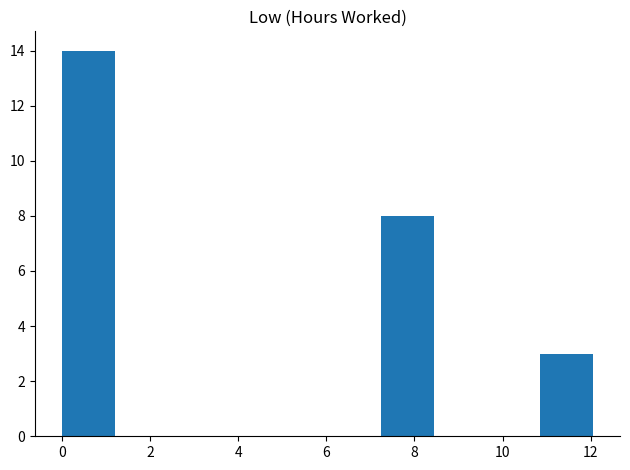

Reading left to right, transcribe this chart: for each bar, give the range it covers on the x-axis and its height. Neither the bar edges nor the heights are printed on the chart, so give them approximately, as read against the axes.

0.0 to 1.2: 14
1.2 to 2.4: 0
2.4 to 3.6: 0
3.6 to 4.8: 0
4.8 to 6.0: 0
6.0 to 7.2: 0
7.2 to 8.4: 8
8.4 to 9.6: 0
9.6 to 10.8: 0
10.8 to 12.0: 3